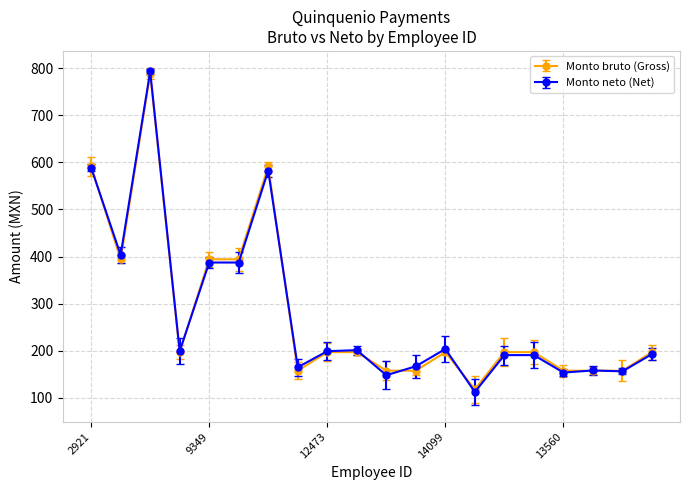

What is the value of the Monto neto (Net) point at the 4th from the left?

199.1